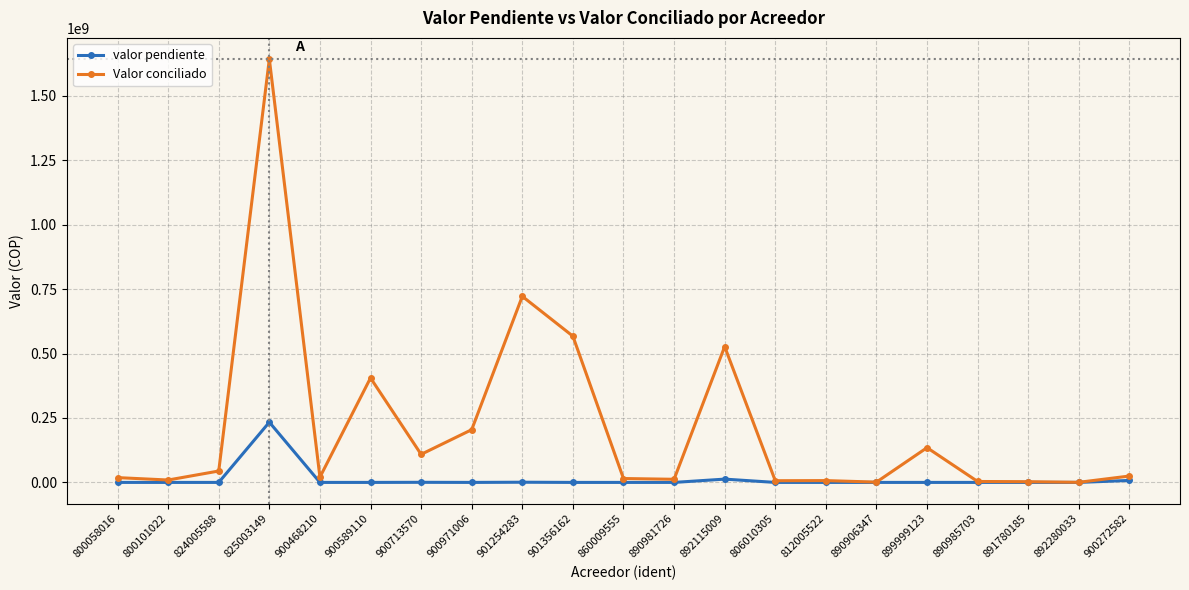

Count the number of categories in the chart.

21